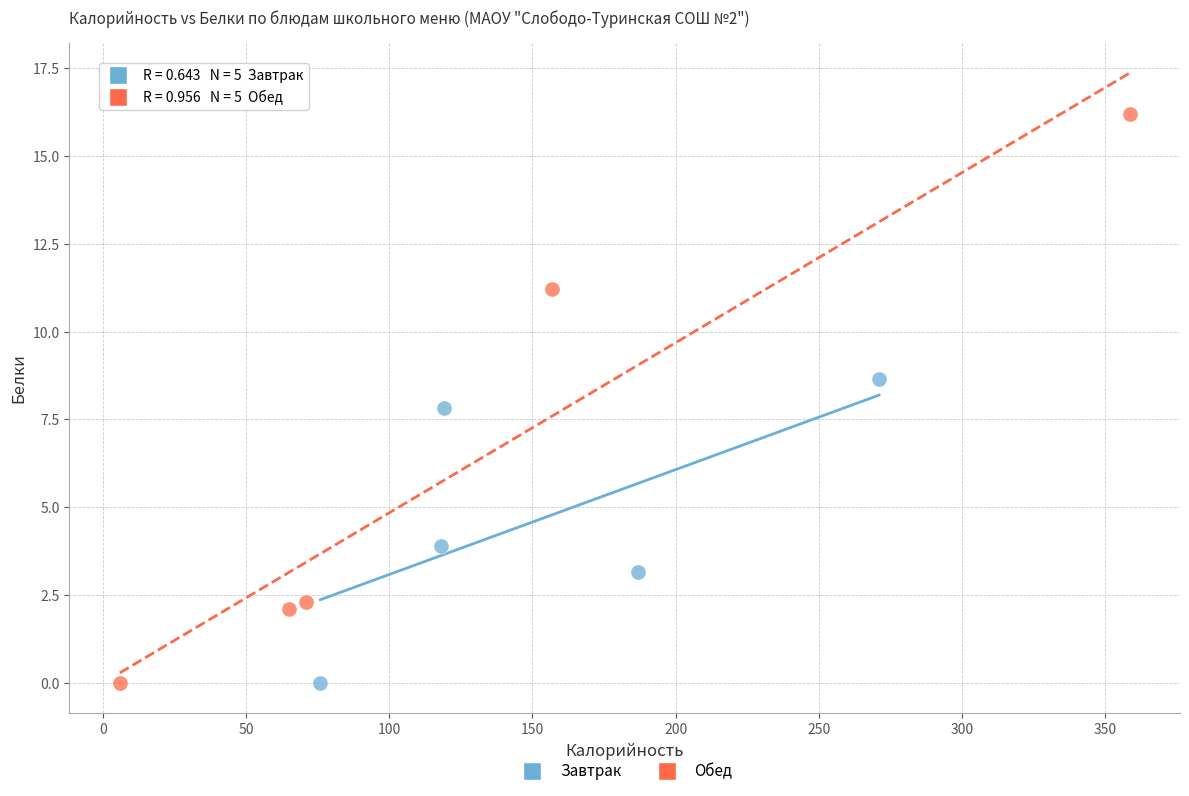

Which series has the largest Y range (max minus min)?

Обед